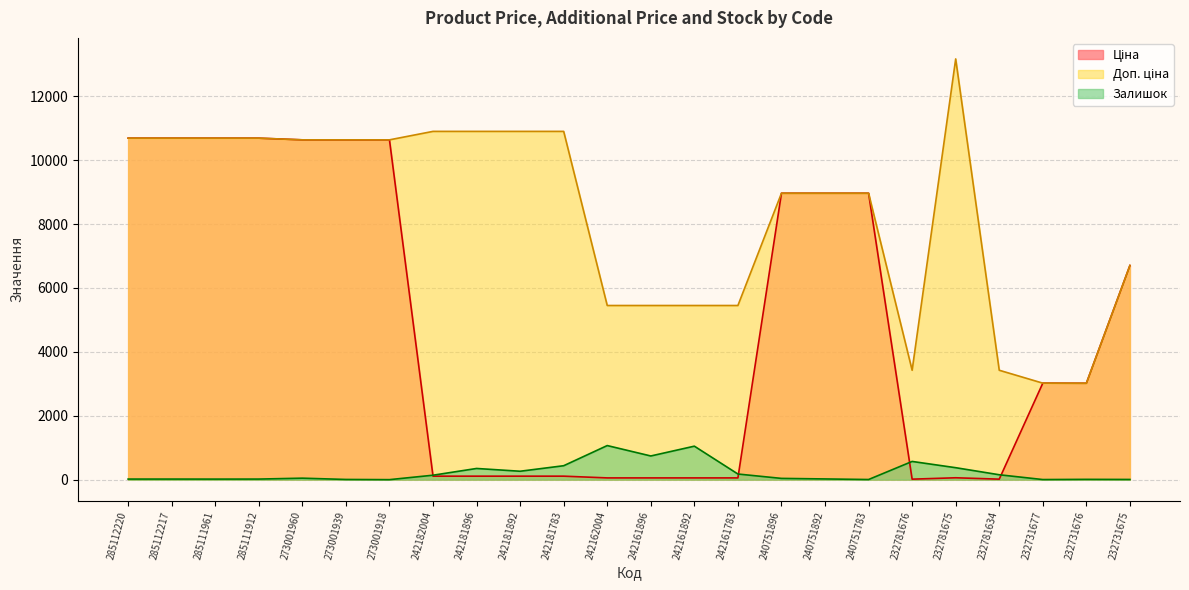

At how many categories does at least one series exceed 860?

24